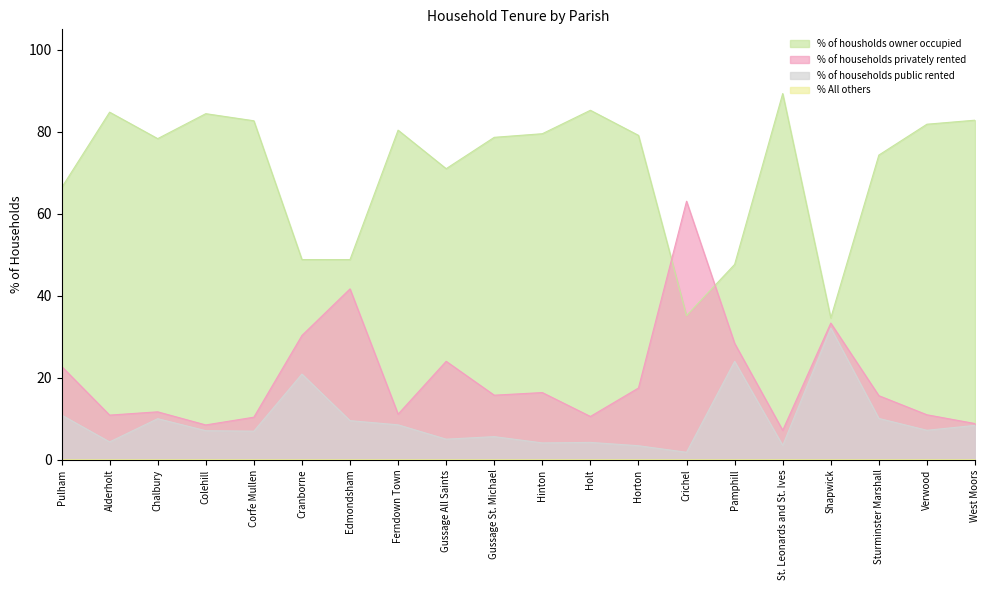

How many data points does each series have?

20